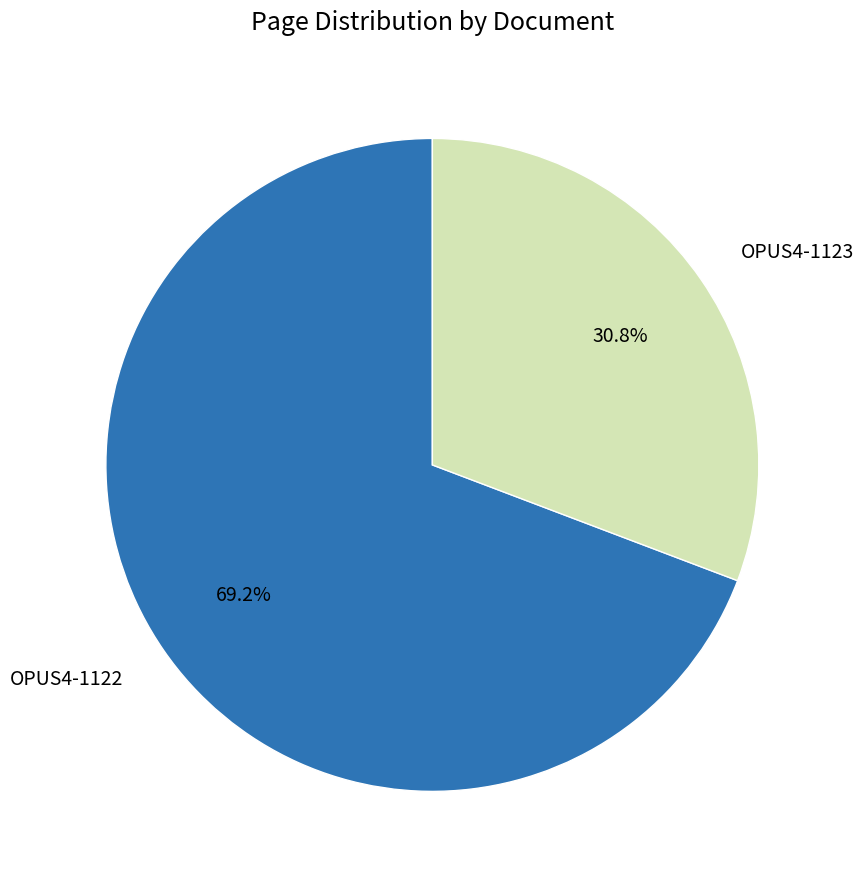

Is OPUS4-1123 the majority of the pie?

No